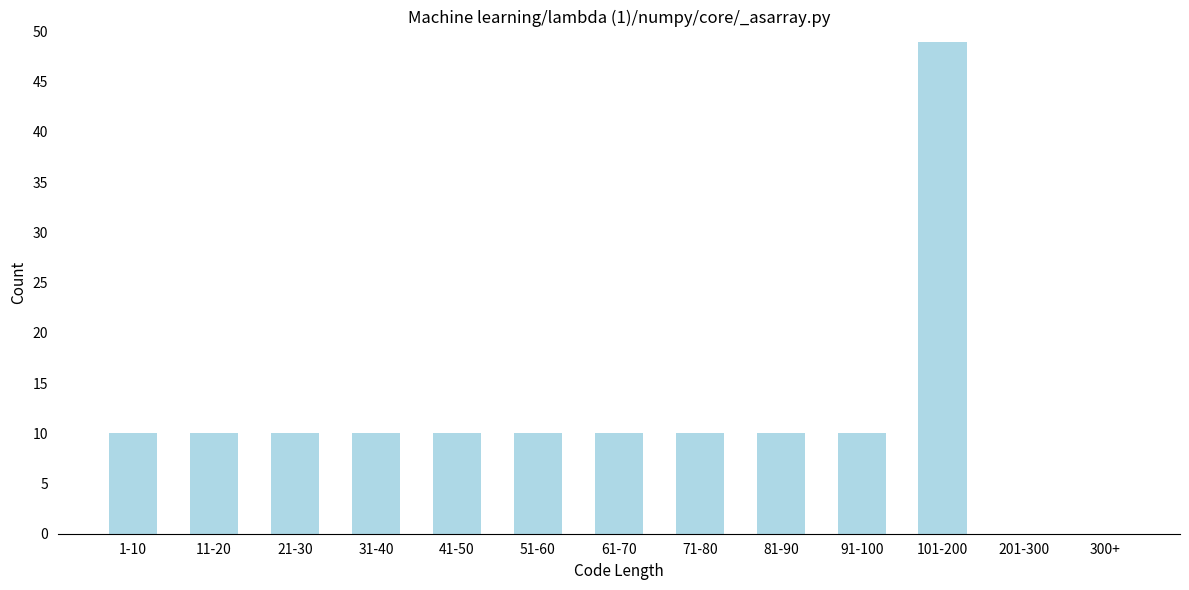

Reading left to right, list all the values displayed in this chart.

1-10=10	11-20=10	21-30=10	31-40=10	41-50=10	51-60=10	61-70=10	71-80=10	81-90=10	91-100=10	101-200=49	201-300=0	300+=0